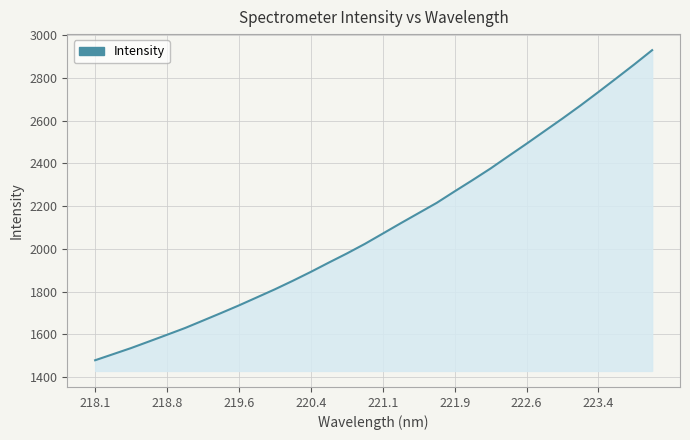

True or false: there are more than 0 points higher than both neighbors.

False